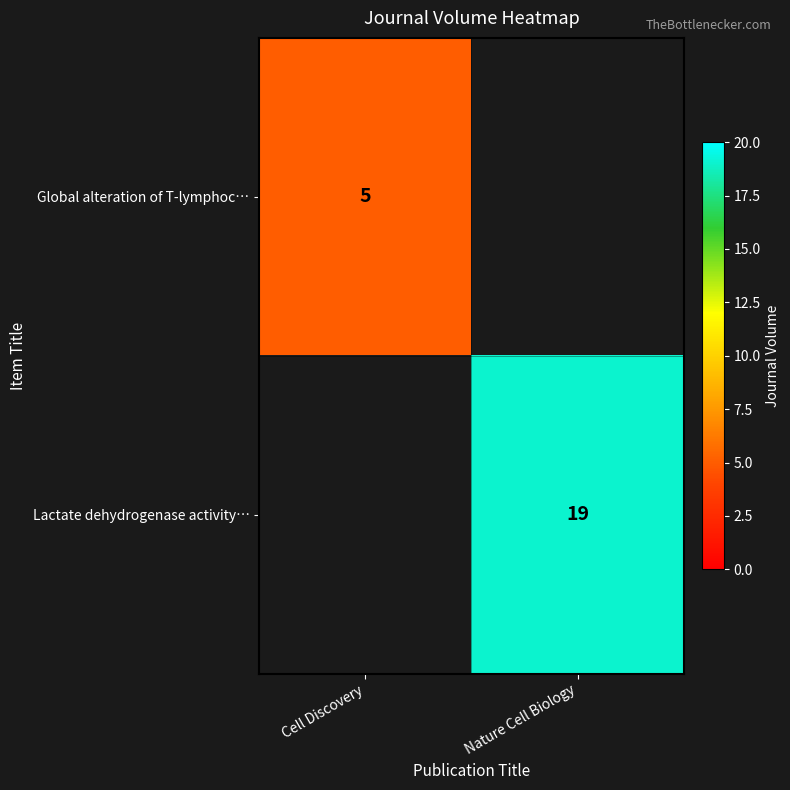

At how many categories does at least one series exceed 16?

1